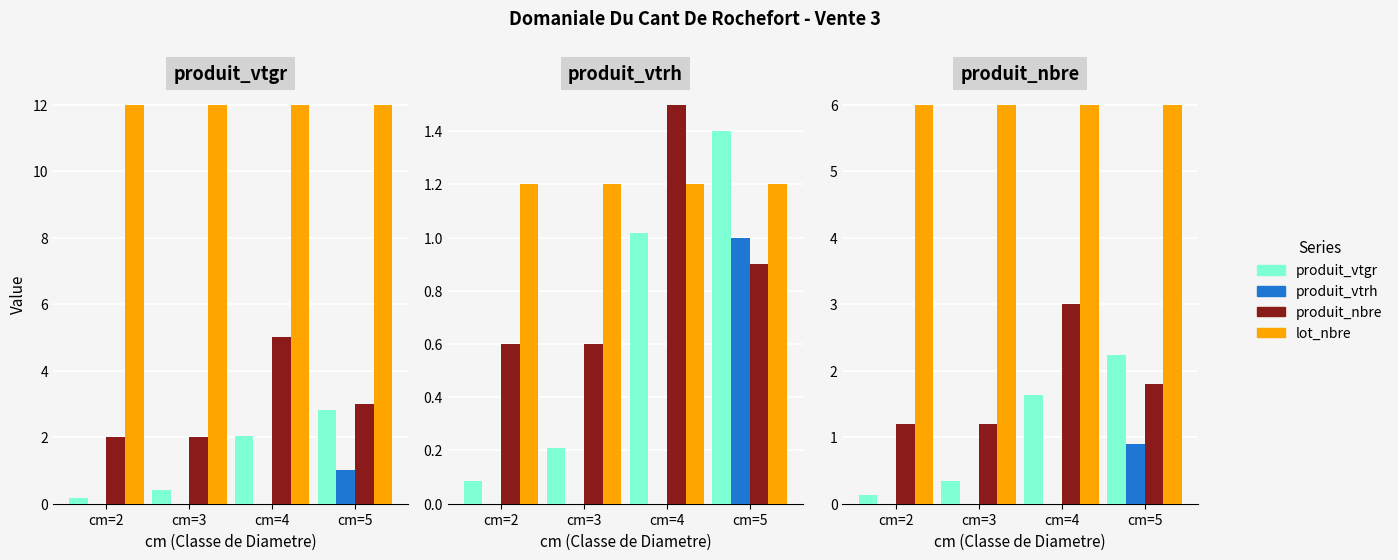

What are all the series names shown in the legend?

produit_vtgr, produit_vtrh, produit_nbre, lot_nbre